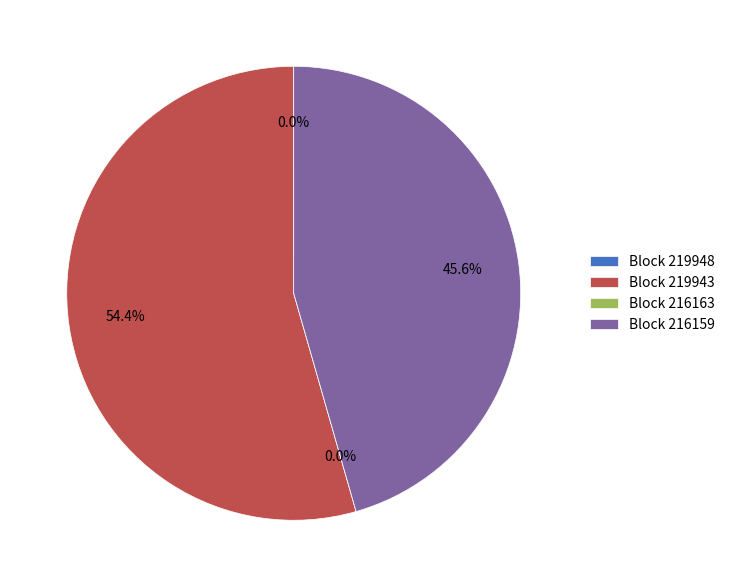

Count the number of slices in the pie.

4